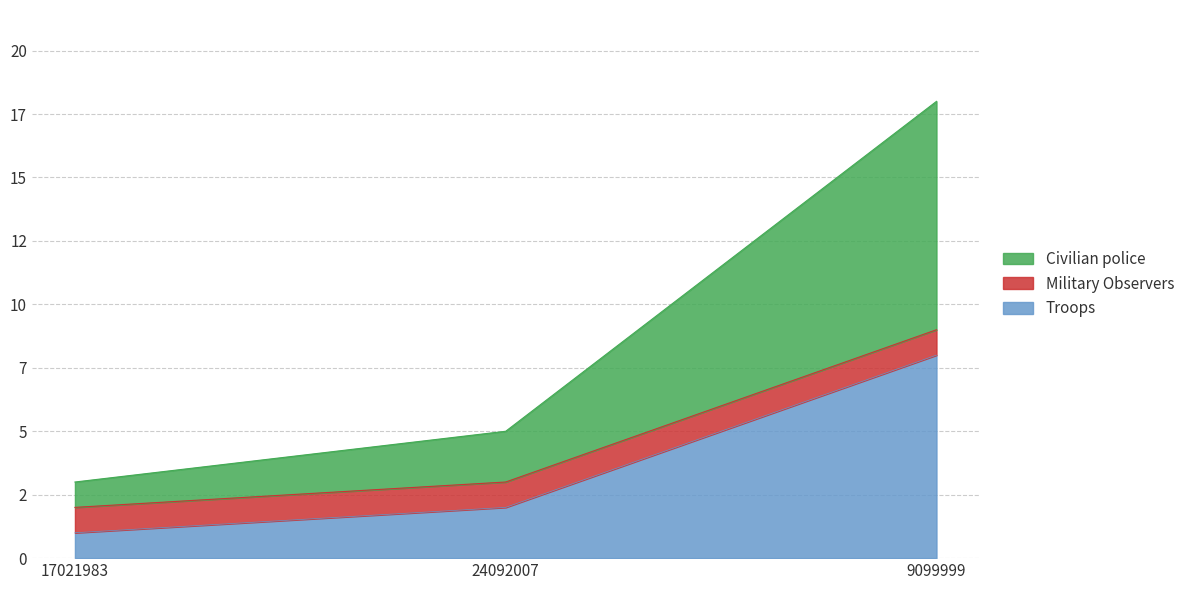

Between 17021983 and 24092007, which series saw the biggest shift?

Civilian police